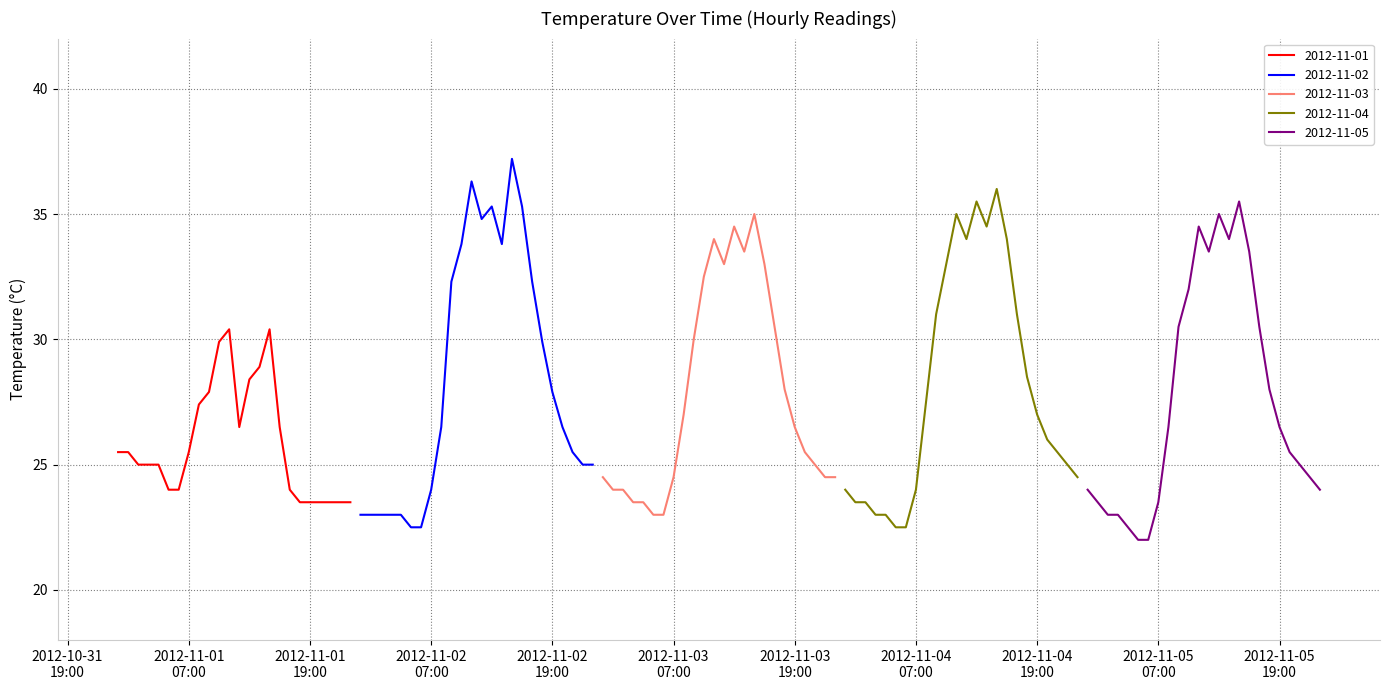

In 2012-11-02, how many points are lower than both neighbors (excluding endpoints)?

2